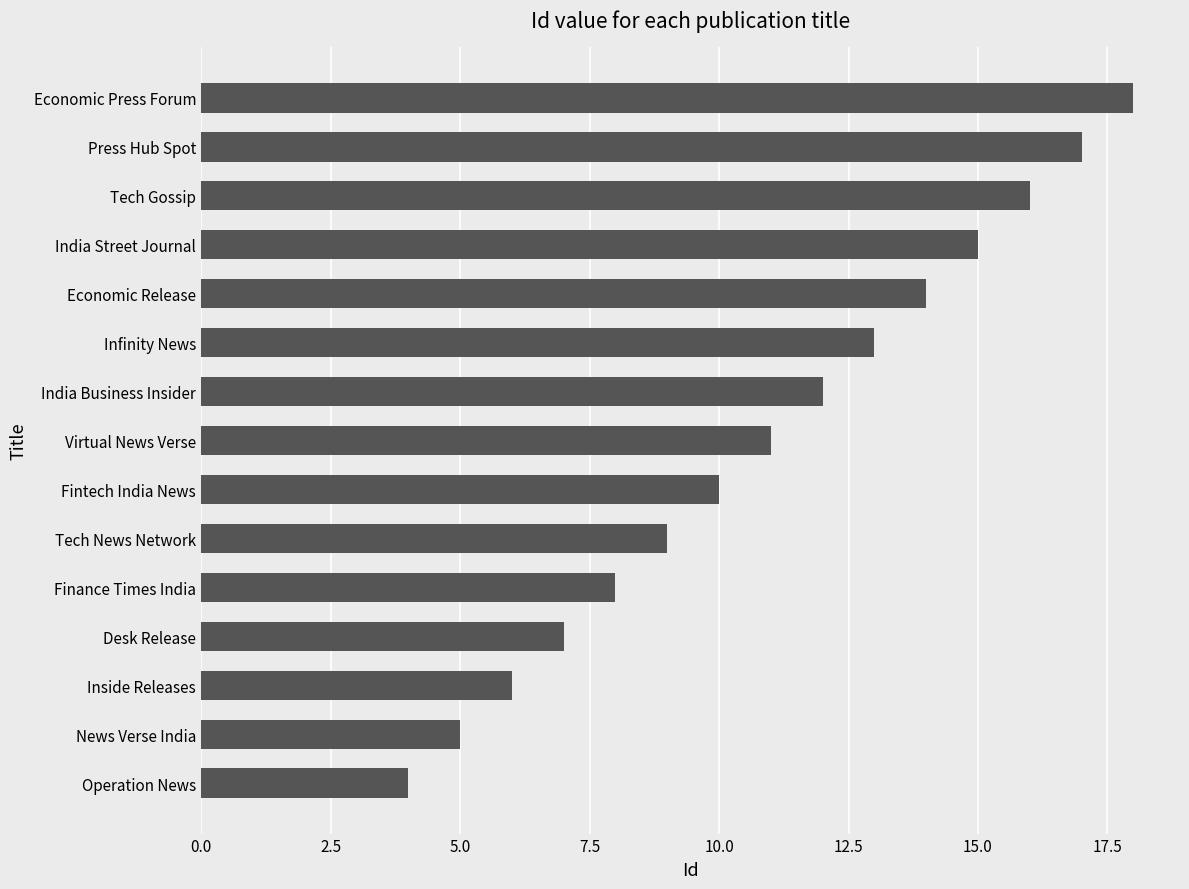

Reading bottom to top, transcribe all the data shown in this chart.

Operation News=4	News Verse India=5	Inside Releases=6	Desk Release=7	Finance Times India=8	Tech News Network=9	Fintech India News=10	Virtual News Verse=11	India Business Insider=12	Infinity News=13	Economic Release=14	India Street Journal=15	Tech Gossip=16	Press Hub Spot=17	Economic Press Forum=18